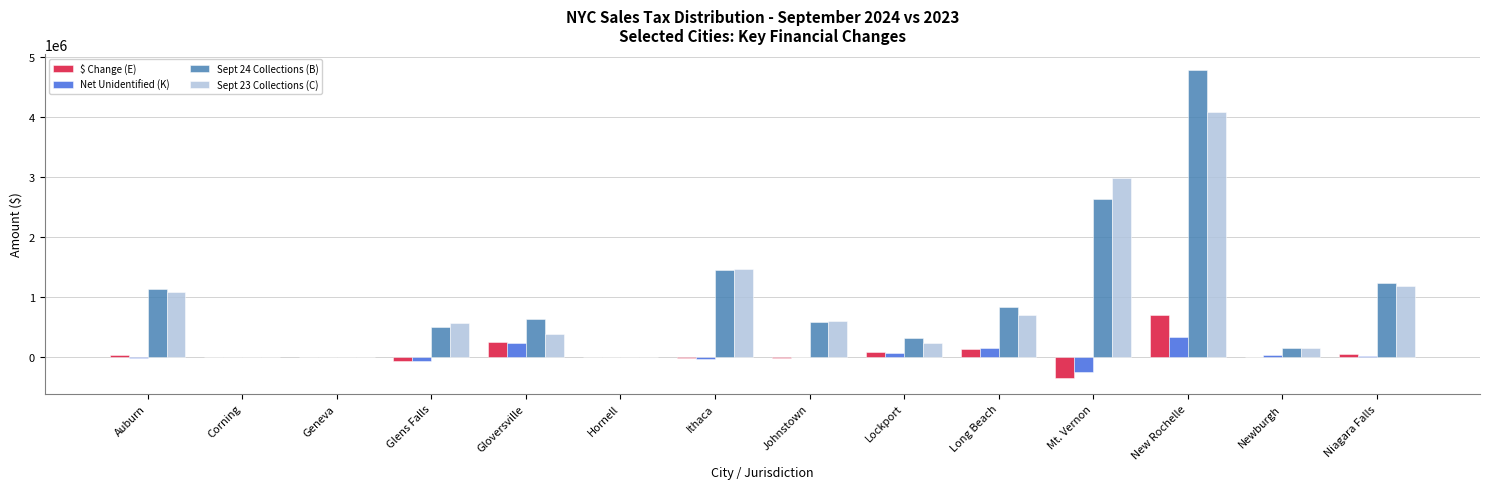

How many distinct data groups are displayed?

4